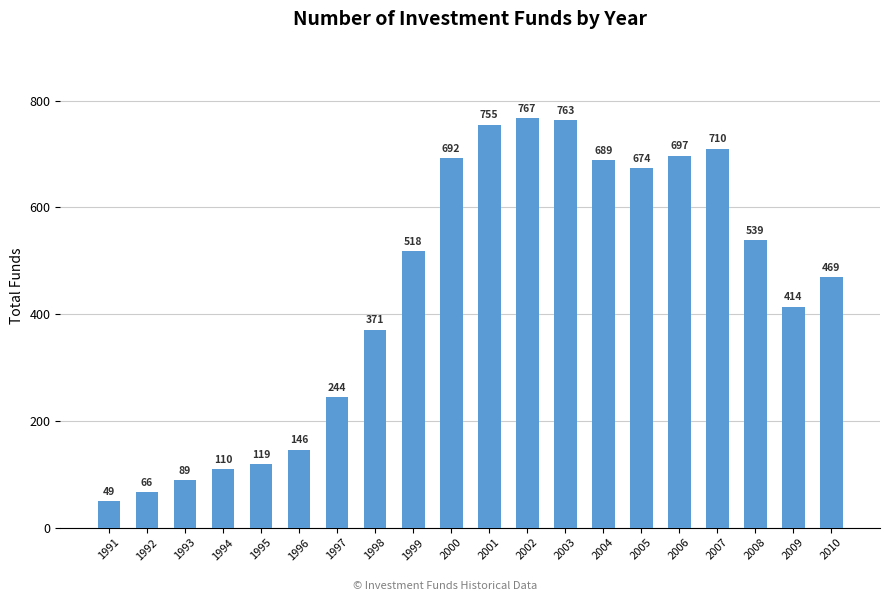

Reading left to right, extract all data points from this chart.

1991=49	1992=66	1993=89	1994=110	1995=119	1996=146	1997=244	1998=371	1999=518	2000=692	2001=755	2002=767	2003=763	2004=689	2005=674	2006=697	2007=710	2008=539	2009=414	2010=469